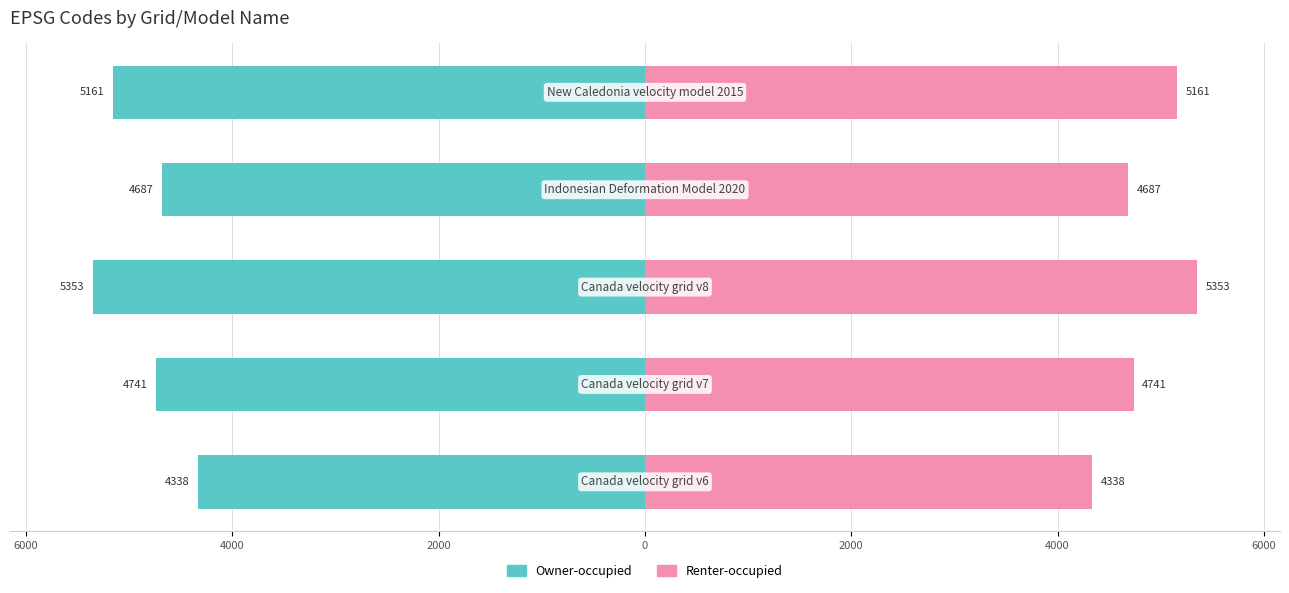

The Renter-occupied series shows 3064.1 at 4000. True or false?

False